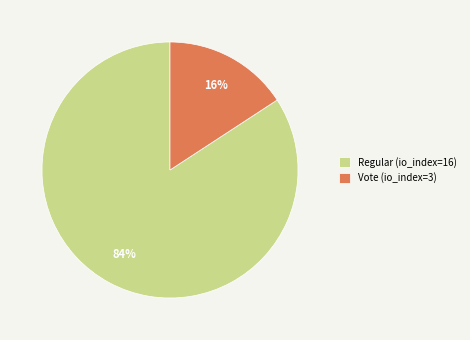

Is it true that Vote (io_index=3) is 26% of the pie?

False